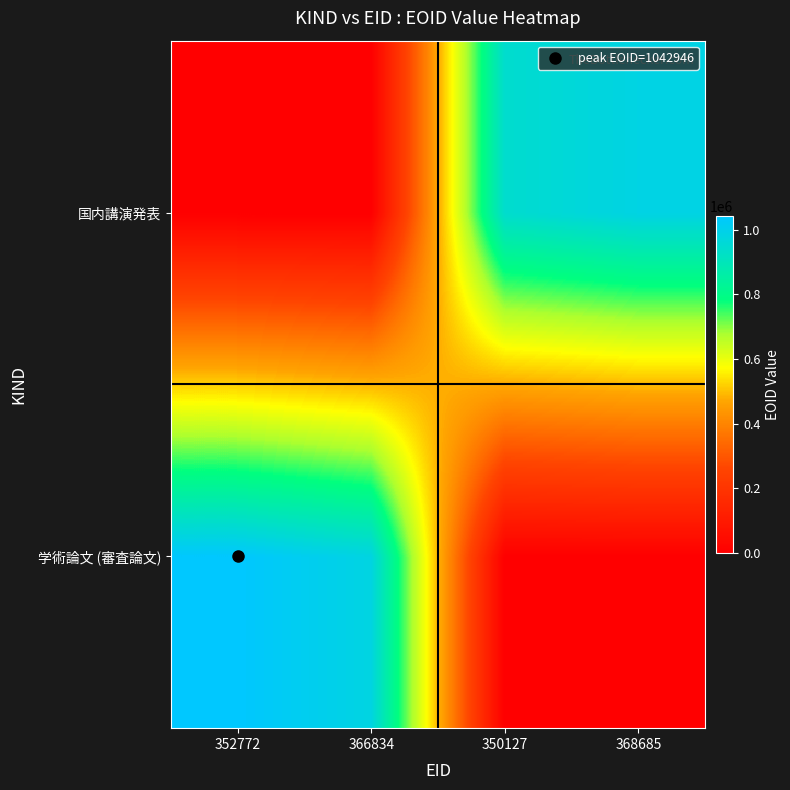

Reading right to left, list all the values displayed in this chart.

学術論文 (審査論文): 368685=0	350127=0	366834=982641	352772=1042946
国内講演発表: 368685=986358	350127=942022	366834=0	352772=0